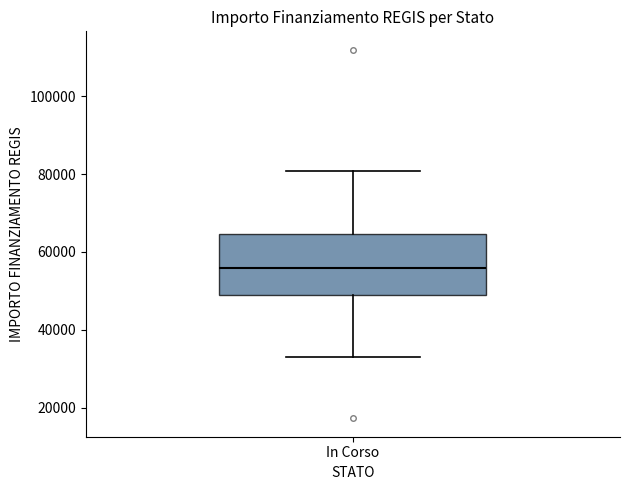

Transcribe this box plot: give where the median line is, the range the box spans, and where the two whiskers end, as read against the y-axis. The values are not printed on the chart, so give them approximately, as read against the axis.

median 56000, box 50000 to 64000, whiskers 32000 to 80000